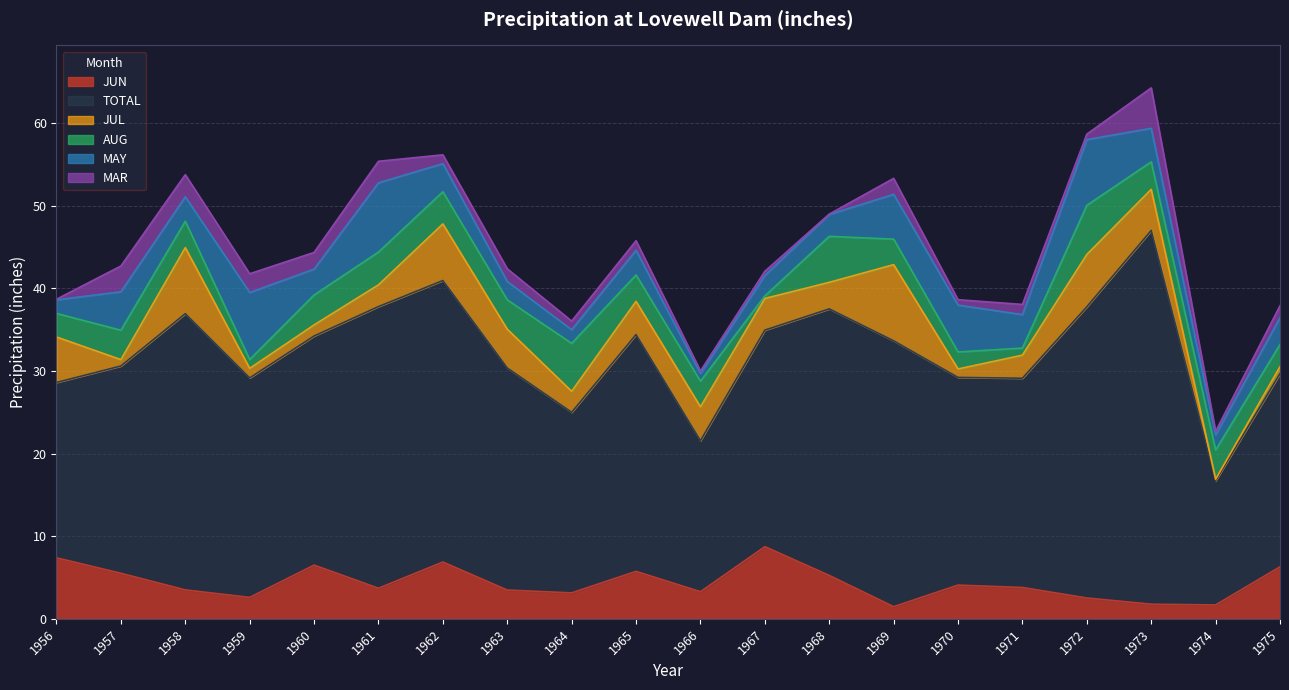

True or false: JUL has more than 2 interior local peaks.

True